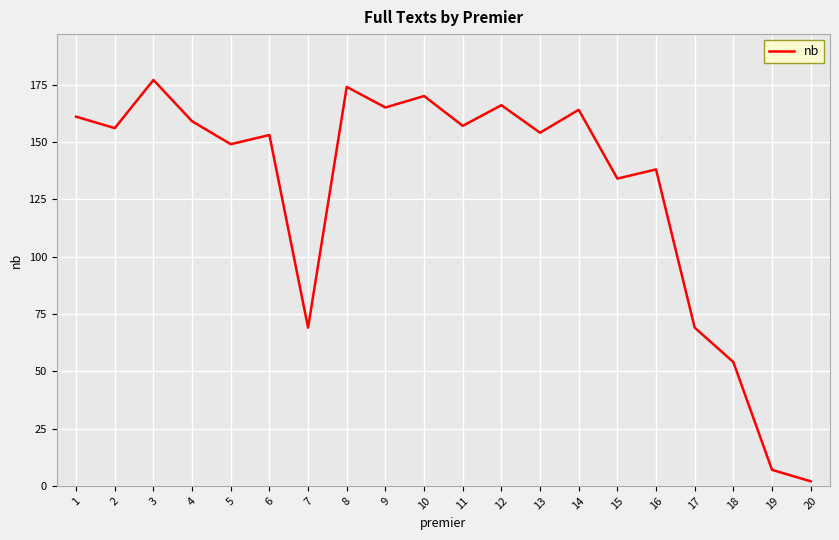

True or false: the data shows 87 at 12.

False